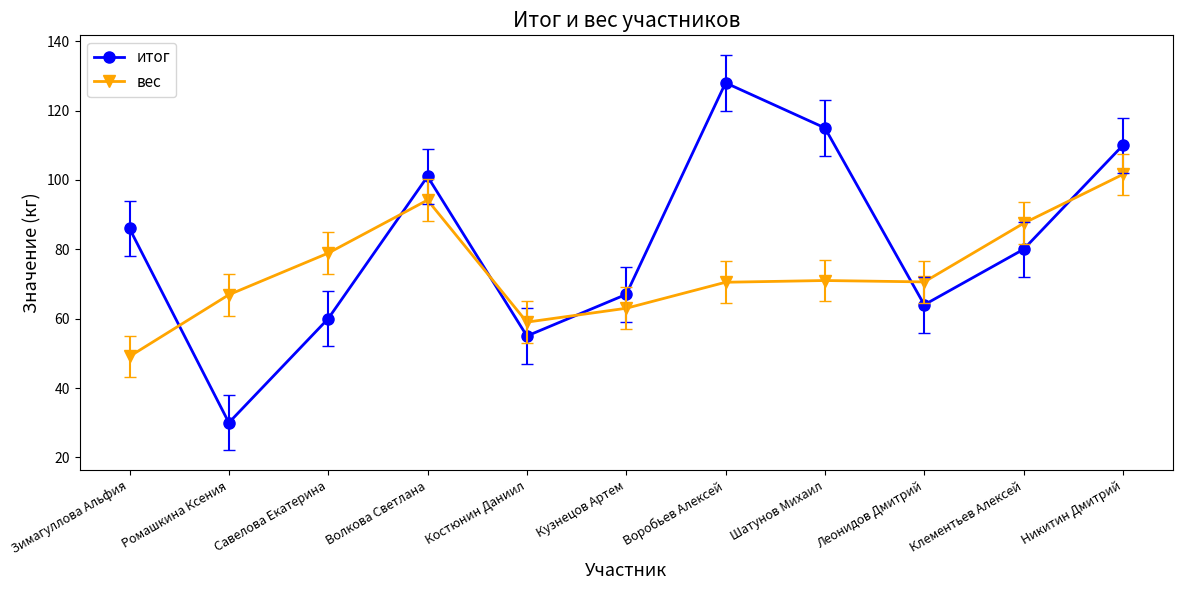

What is the average value of the итог series?

81.5